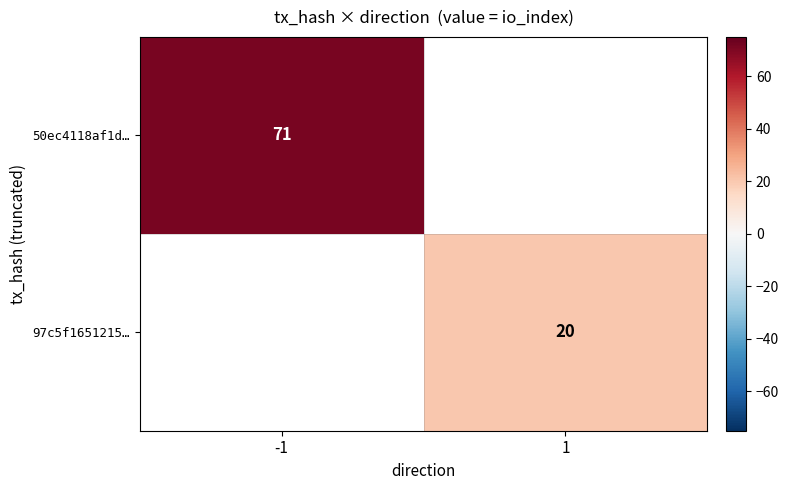

How many data points does each series have?

2